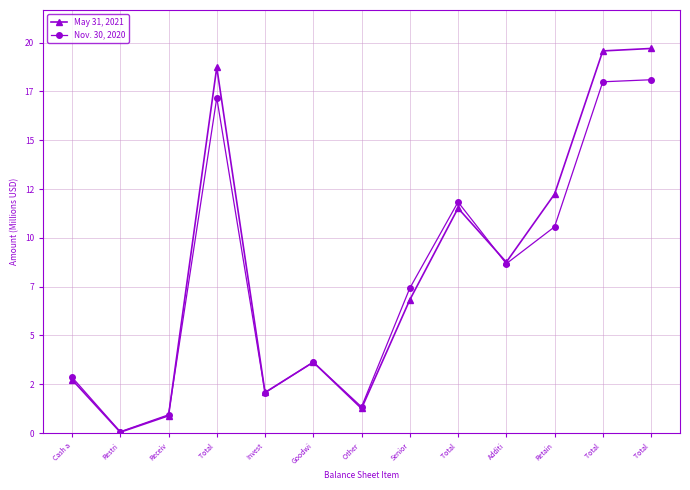

At which category does Nov. 30, 2020 reach its first local peak?

Total 